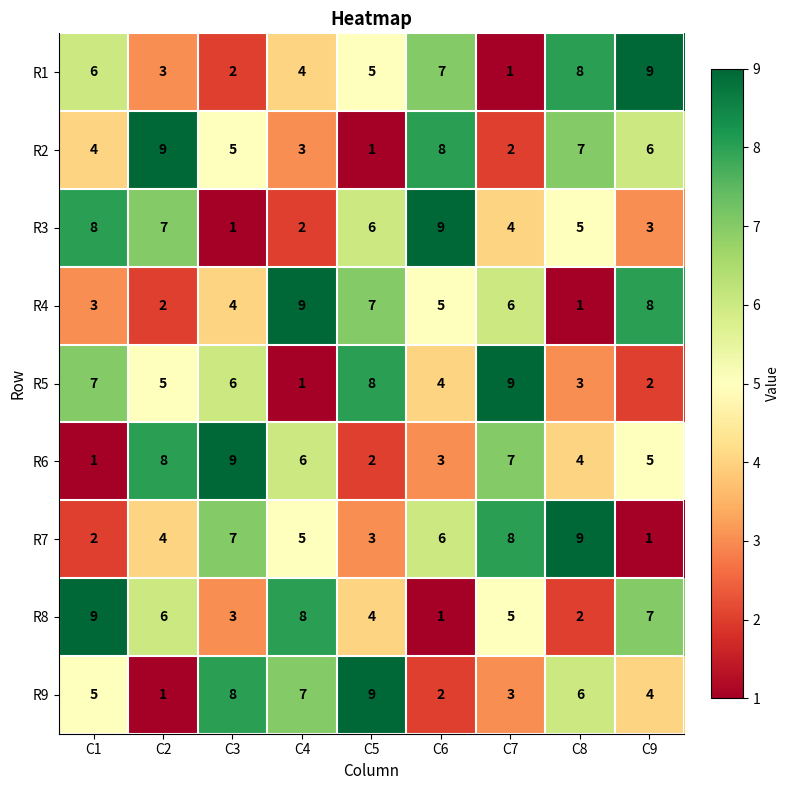

What is the sum of the R2 values at C8 and C9?

13